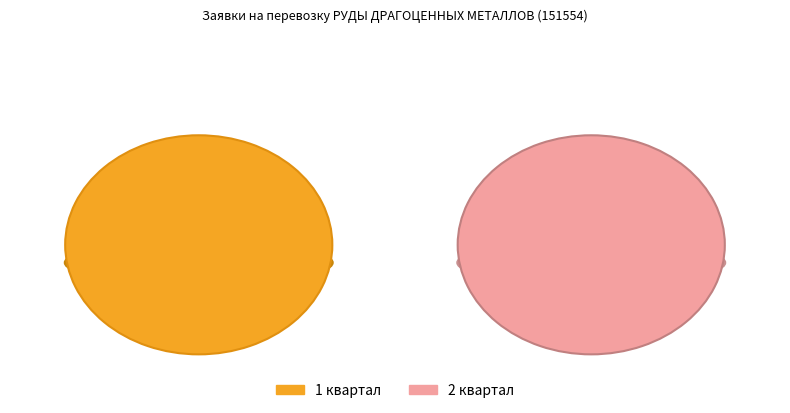

Is it true that 7 is 0% of the pie?

True